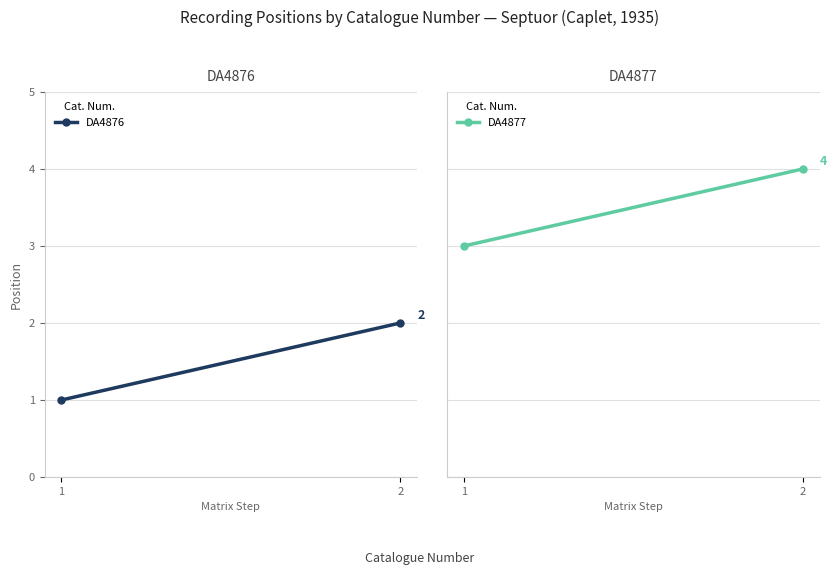

Rank the series by their average value, from lowest to highest.

DA4876, DA4877